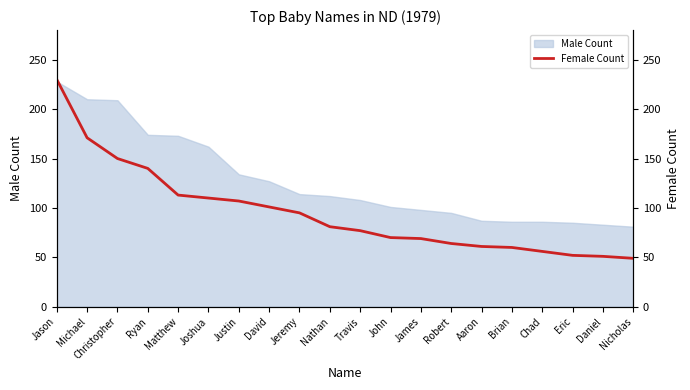

What is the approximate value of Male Count at Justin?

134